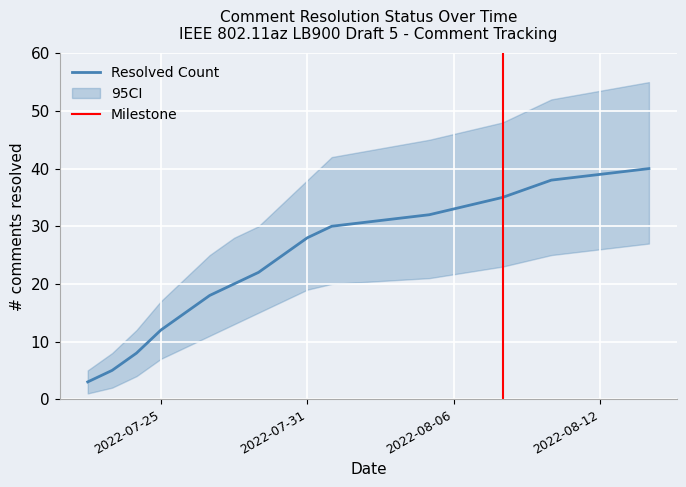

What position from the left is 2022-08-14?

15